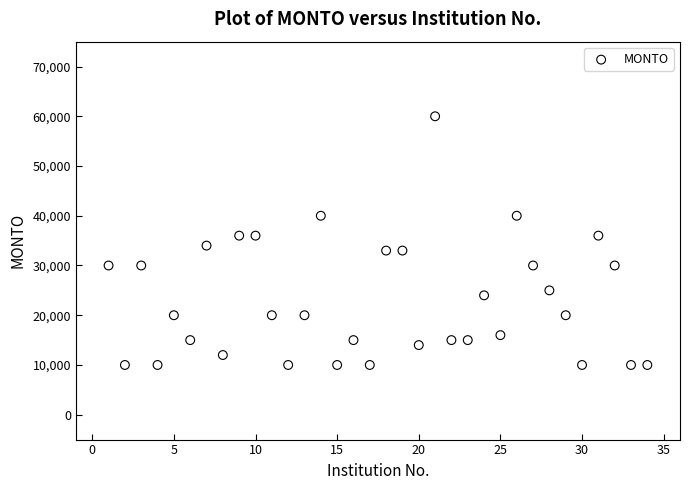

What is the range of Y values (max minus min)?

50000